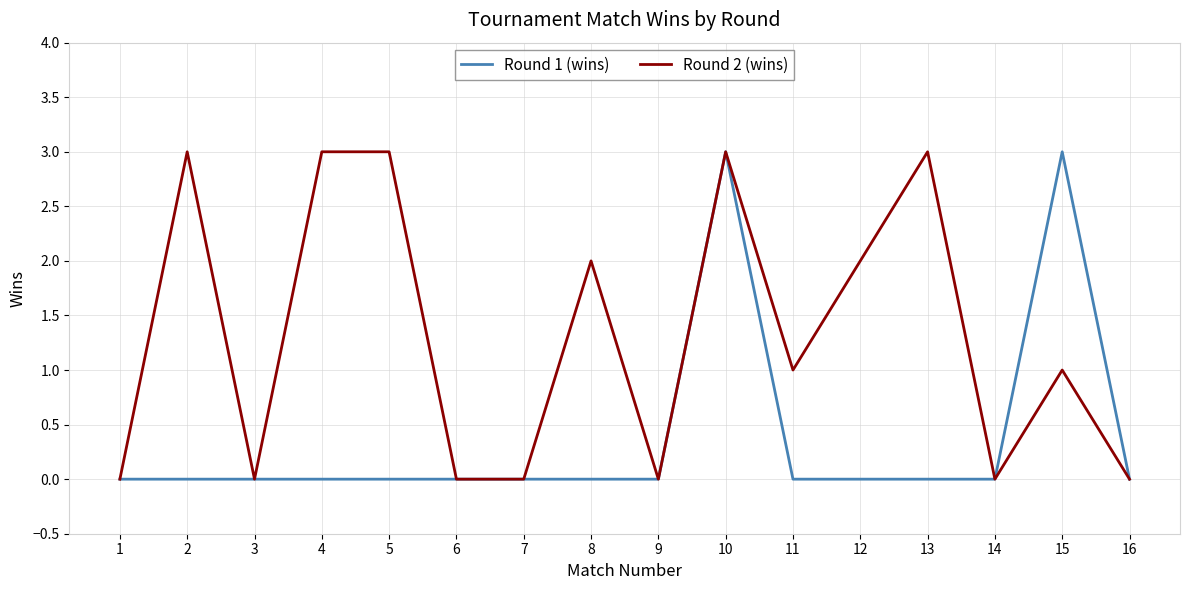

Is it true that Round 1 (wins) equals -1 at 16?

False